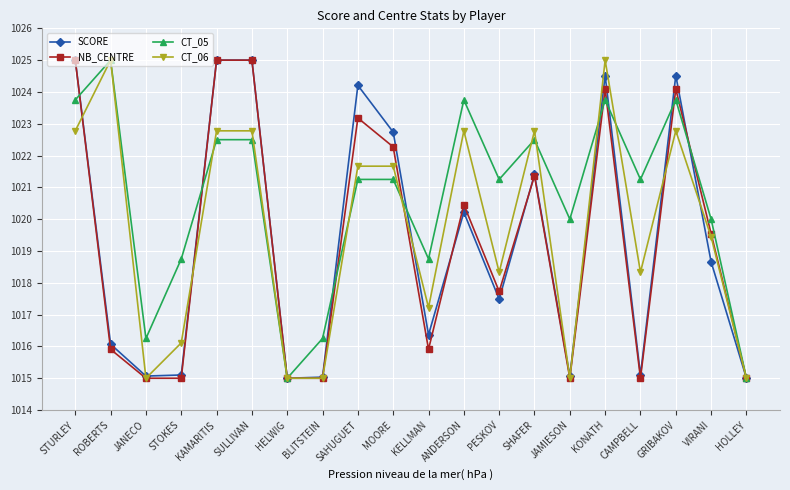

At which category is the sum across all series the highest?

KONATH